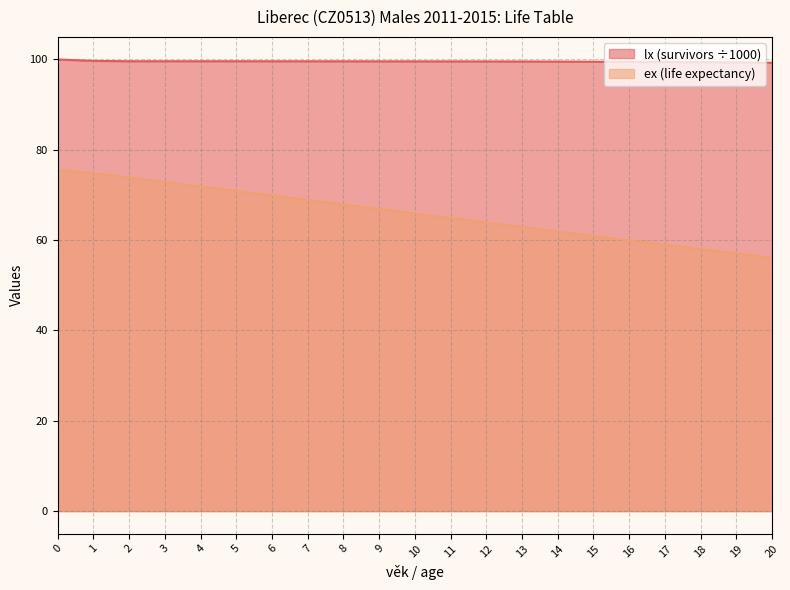

What is the value of the lx point at the 14th from the left?

99.6